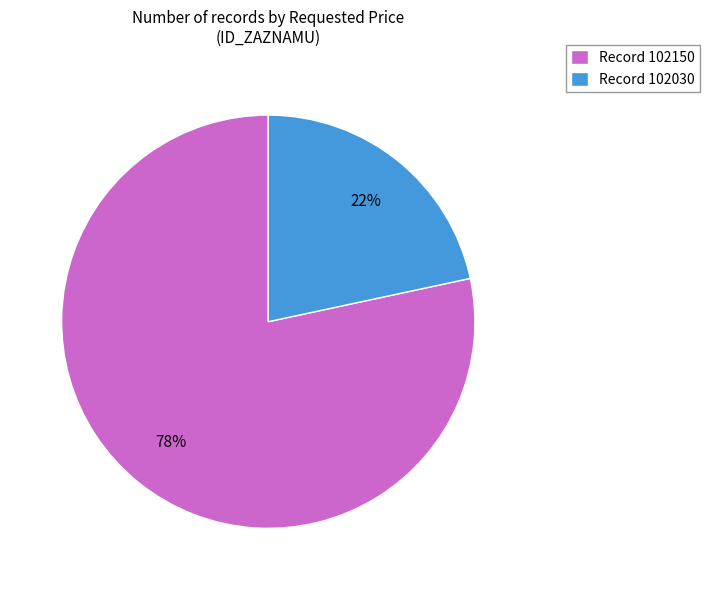

Approximately how many times larger is the value at Record 102030 compared to Record 102150?

0.3